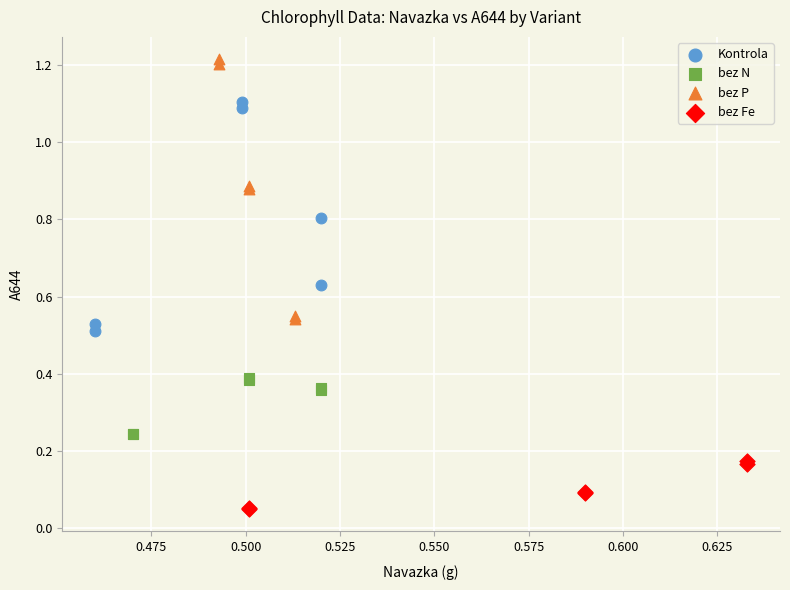

Which series reaches the minimum Y coordinate?

bez Fe